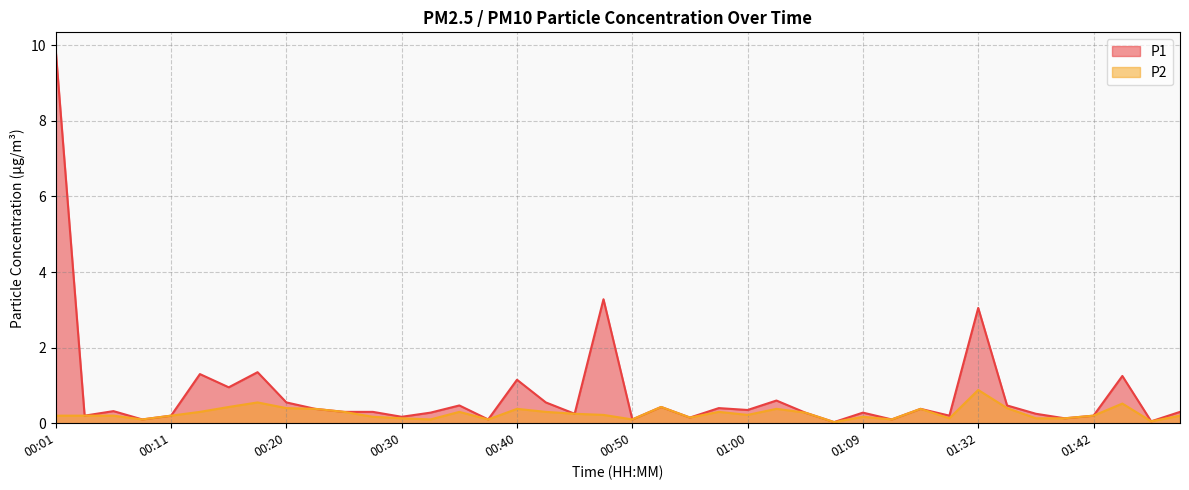

What is the label of the 37th point from the left?

01:42